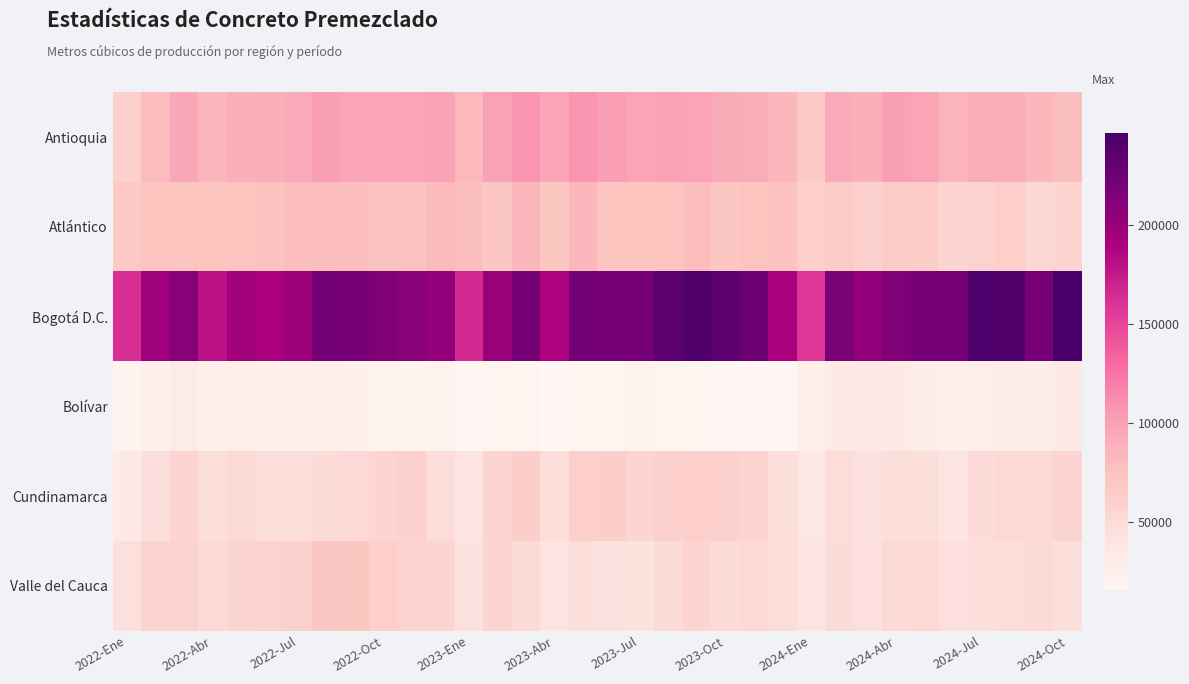

At how many categories does at least one series exceed 245609?

1